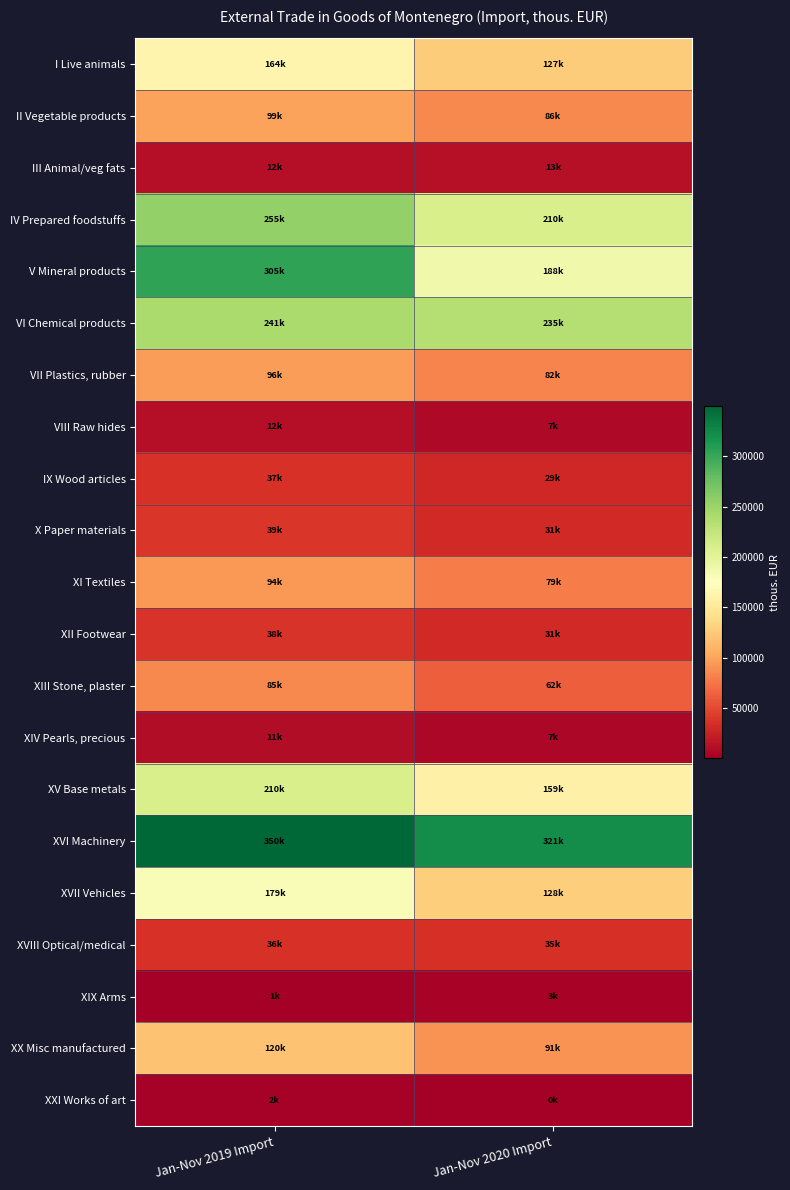

Reading right to left, list all the values displayed in this chart.

I Live animals: Jan-Nov 2020 Import=127006.7	Jan-Nov 2019 Import=163555.6
II Vegetable products: Jan-Nov 2020 Import=85839.6	Jan-Nov 2019 Import=98587.6
III Animal/veg fats: Jan-Nov 2020 Import=12522.3	Jan-Nov 2019 Import=11883.6
IV Prepared foodstuffs: Jan-Nov 2020 Import=209876.5	Jan-Nov 2019 Import=254996.5
V Mineral products: Jan-Nov 2020 Import=187650.8	Jan-Nov 2019 Import=304693.3
VI Chemical products: Jan-Nov 2020 Import=235072.5	Jan-Nov 2019 Import=240955.0
VII Plastics, rubber: Jan-Nov 2020 Import=82158.4	Jan-Nov 2019 Import=96480.8
VIII Raw hides: Jan-Nov 2020 Import=7110.8	Jan-Nov 2019 Import=11613.1
IX Wood articles: Jan-Nov 2020 Import=28963.6	Jan-Nov 2019 Import=36529.1
X Paper materials: Jan-Nov 2020 Import=31043.8	Jan-Nov 2019 Import=39442.2
XI Textiles: Jan-Nov 2020 Import=78842.9	Jan-Nov 2019 Import=94103.0
XII Footwear: Jan-Nov 2020 Import=31075.1	Jan-Nov 2019 Import=37831.4
XIII Stone, plaster: Jan-Nov 2020 Import=61732.1	Jan-Nov 2019 Import=84875.5
XIV Pearls, precious: Jan-Nov 2020 Import=6656.7	Jan-Nov 2019 Import=10960.7
XV Base metals: Jan-Nov 2020 Import=158602.2	Jan-Nov 2019 Import=209638.0
XVI Machinery: Jan-Nov 2020 Import=321156.1	Jan-Nov 2019 Import=349839.8
XVII Vehicles: Jan-Nov 2020 Import=128178.9	Jan-Nov 2019 Import=179098.0
XVIII Optical/medical: Jan-Nov 2020 Import=35244.9	Jan-Nov 2019 Import=36202.4
XIX Arms: Jan-Nov 2020 Import=3249.3	Jan-Nov 2019 Import=1300.2
XX Misc manufactured: Jan-Nov 2020 Import=91301.9	Jan-Nov 2019 Import=119700.0
XXI Works of art: Jan-Nov 2020 Import=78.2	Jan-Nov 2019 Import=1571.4